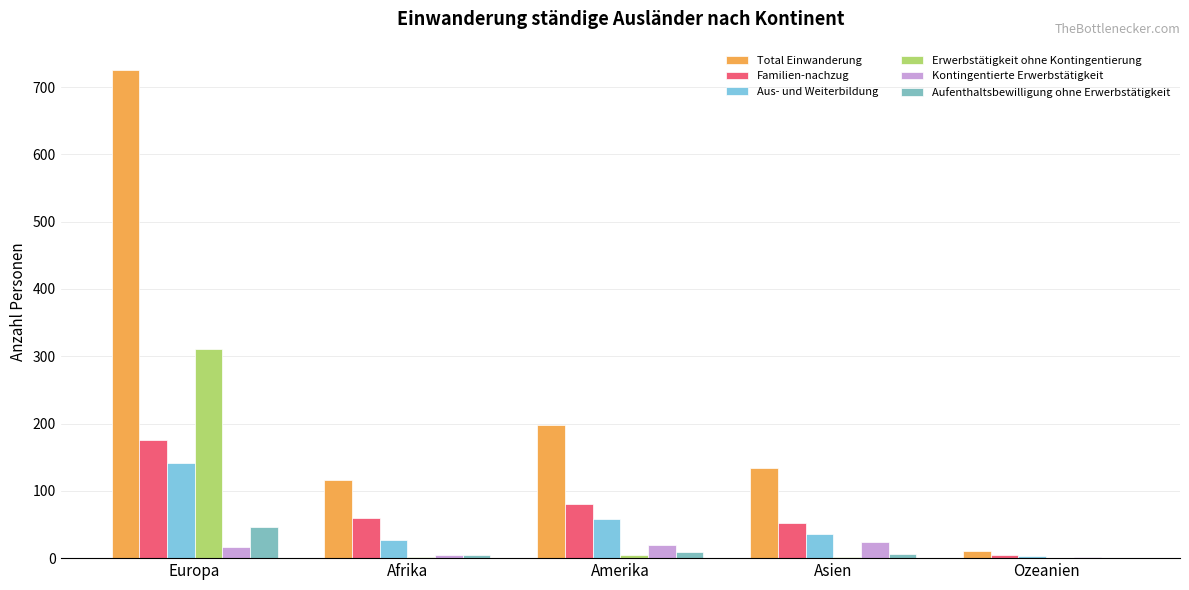

The Familien-nachzug series shows 101 at Afrika. True or false?

False